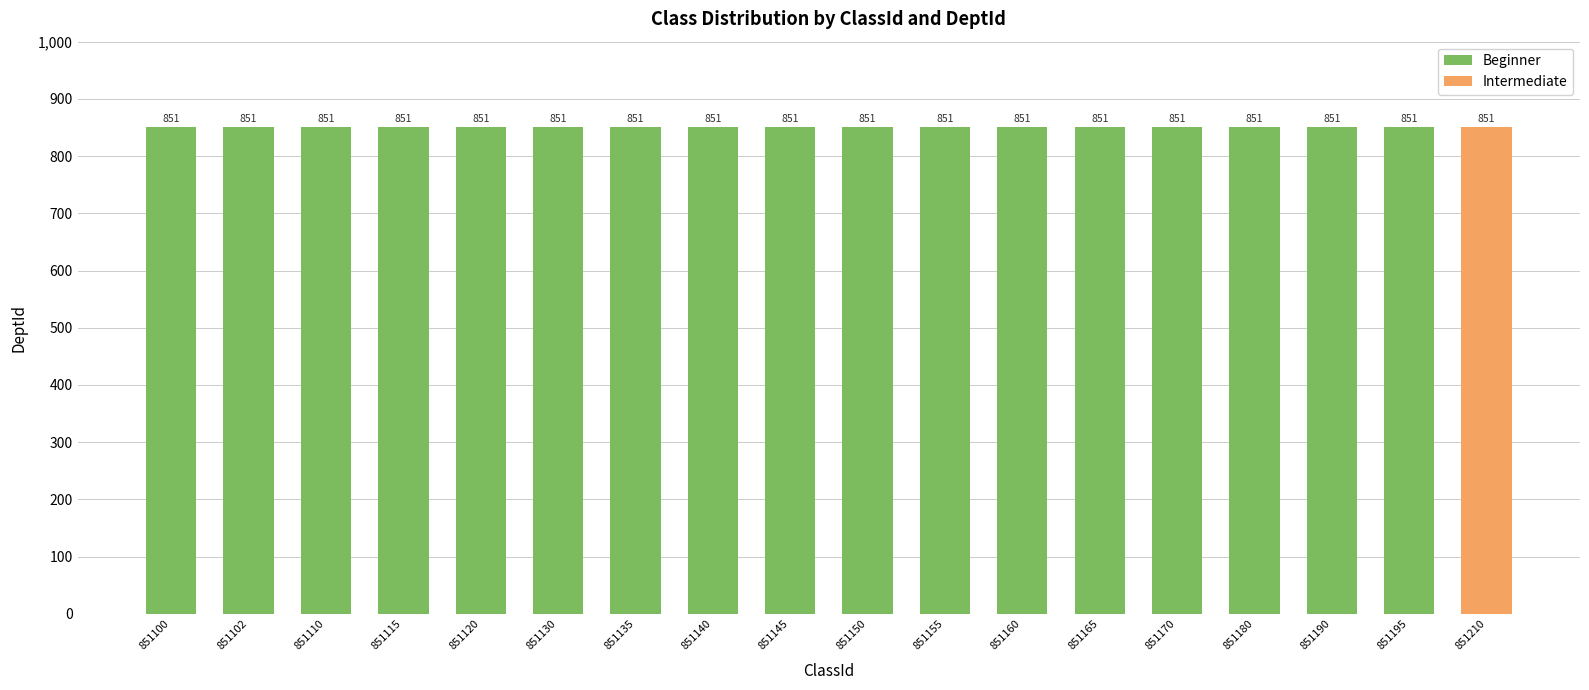

What is the approximate value of Beginner at 851155?

851